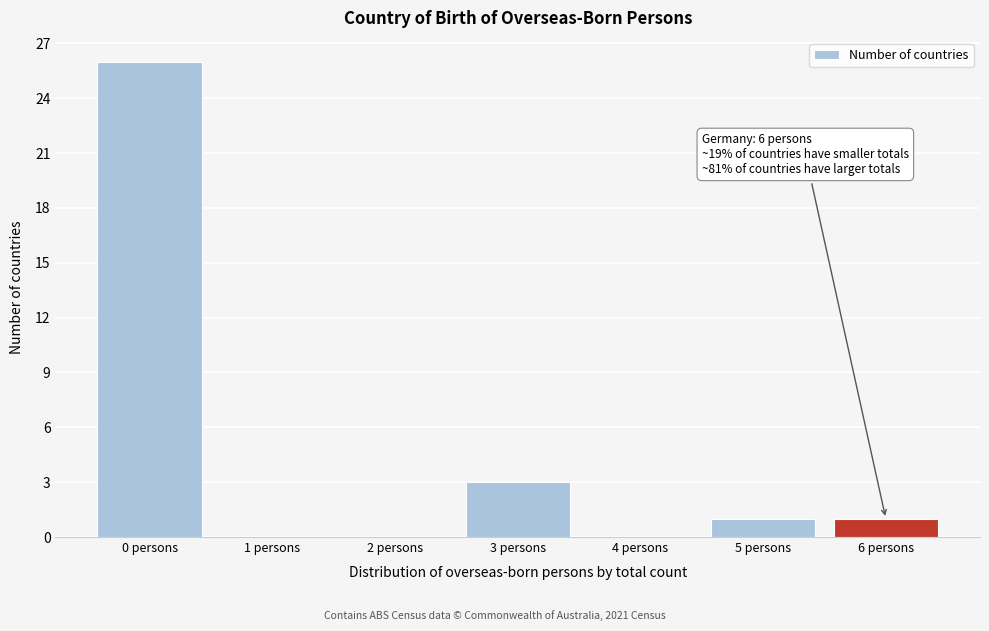

Reading left to right, what are all the values shown in this chart?

0 persons=26	1 persons=0	2 persons=0	3 persons=3	4 persons=0	5 persons=1	6 persons=1